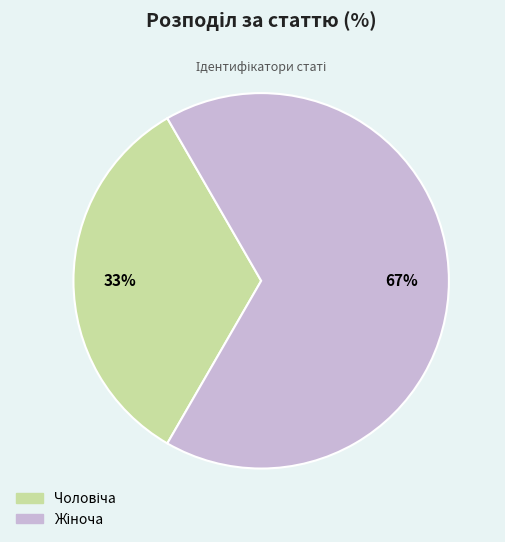

Is there a majority slice in this chart?

Yes